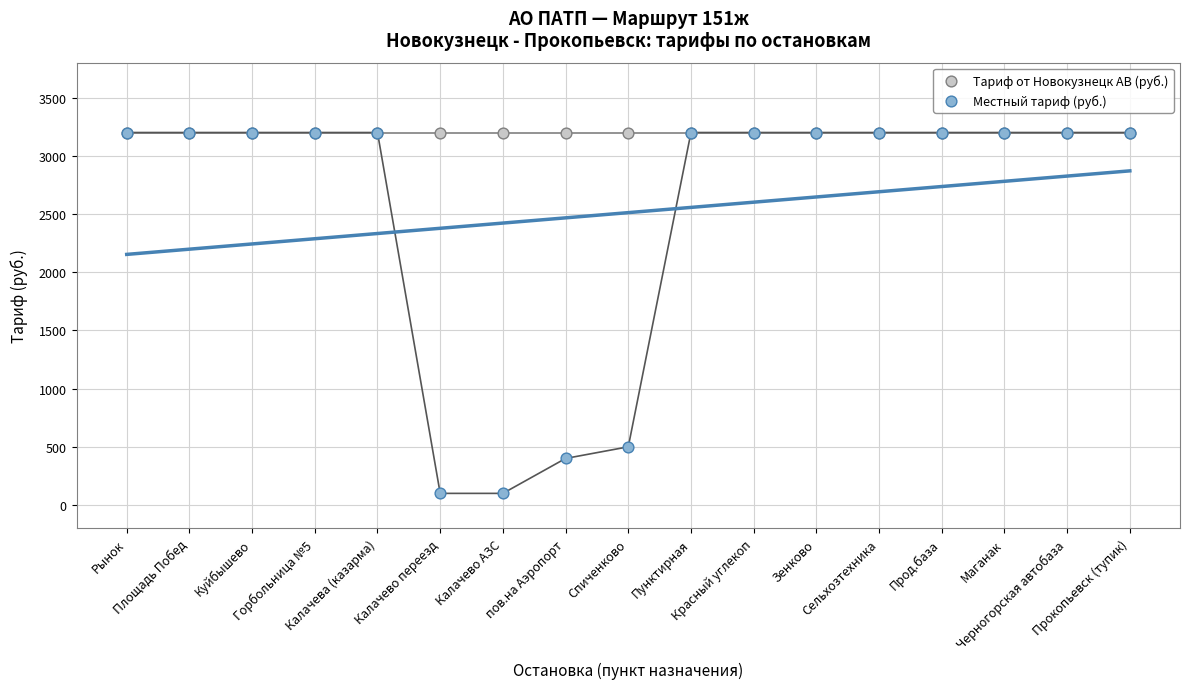

What are all the series names shown in the legend?

Тариф от Новокузнецк АВ (руб.), Местный тариф (руб.)